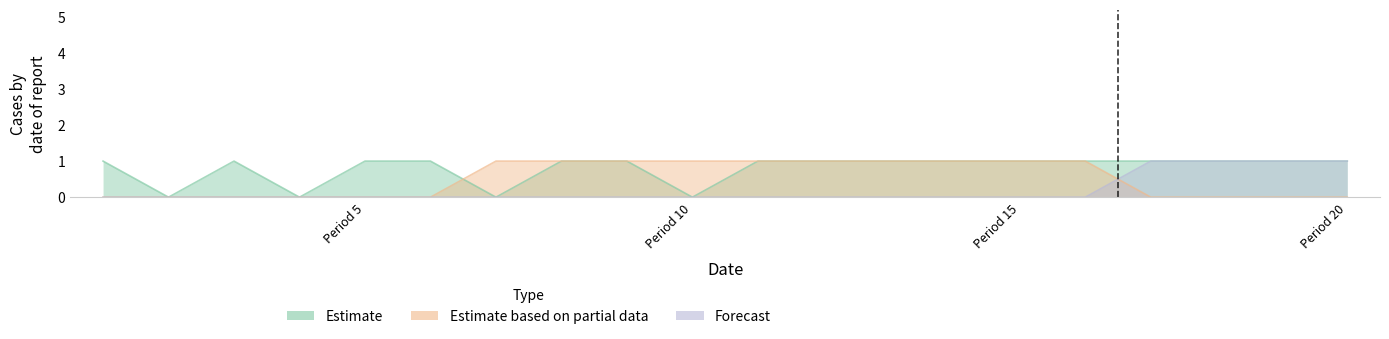

Which series has the largest total across all categories?

Estimate